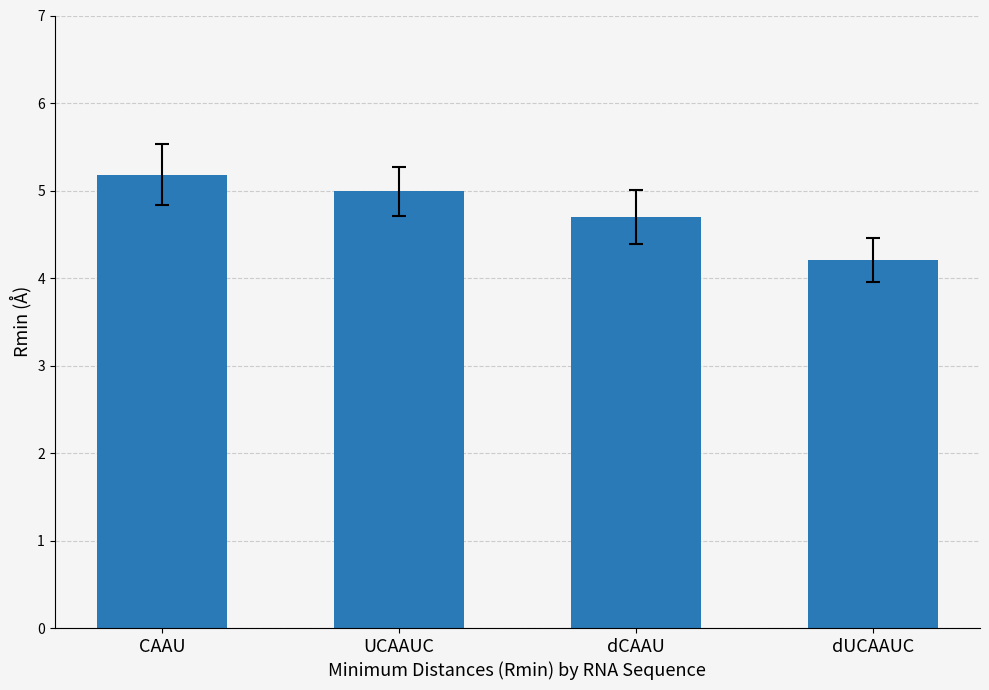

What is the sum of all values?

19.1